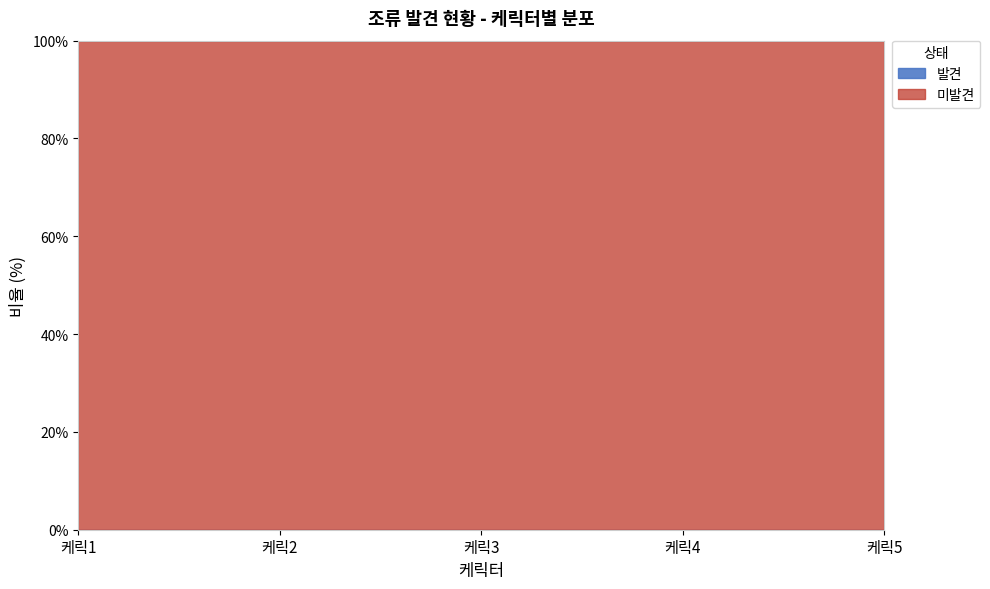

True or false: 케릭4 and 케릭1 intersect in this chart.

False